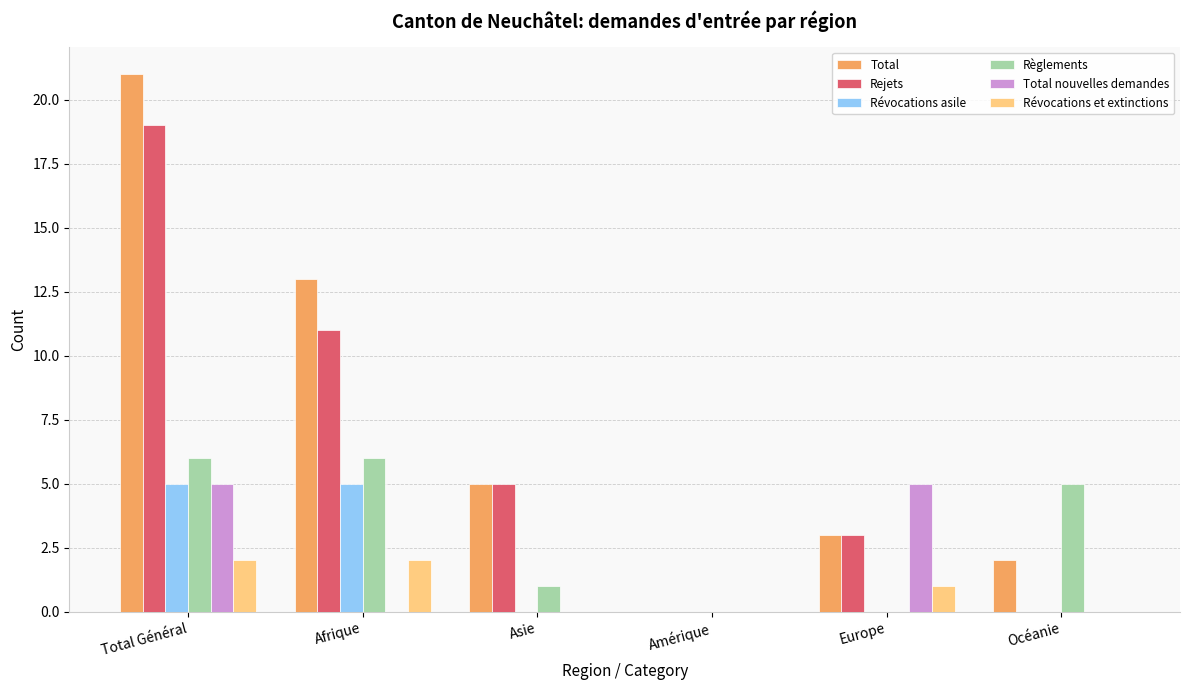

The Révocations asile series shows 5 at Total Général. True or false?

True